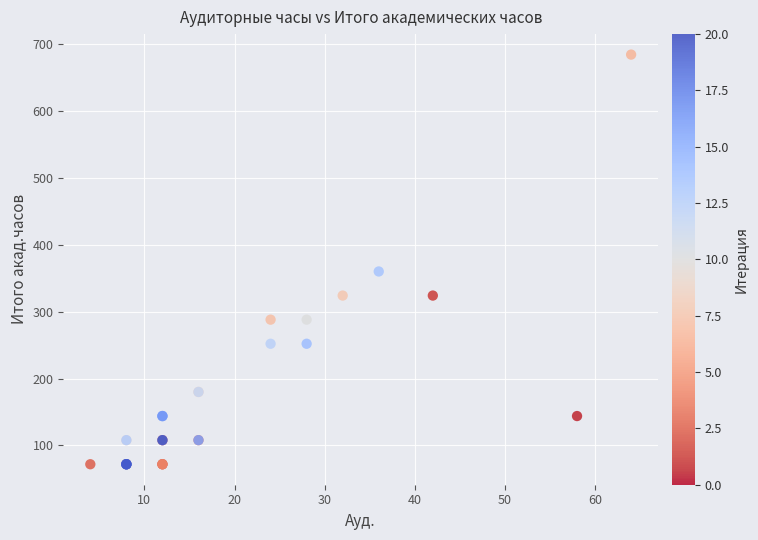

What Y value in the scatter plot is closest to 378?

360